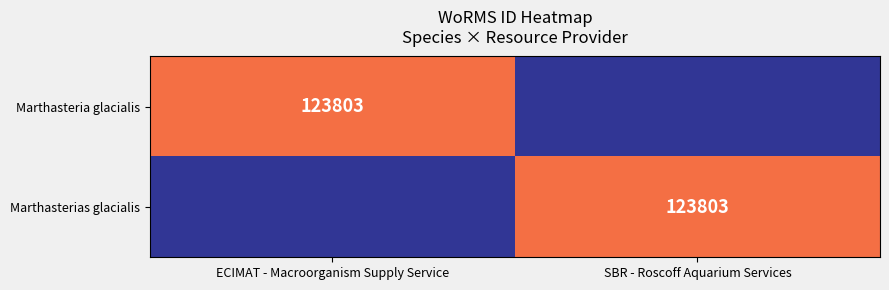

Which label corresponds to the largest value in the chart?

ECIMAT - Macroorganism Supply Service